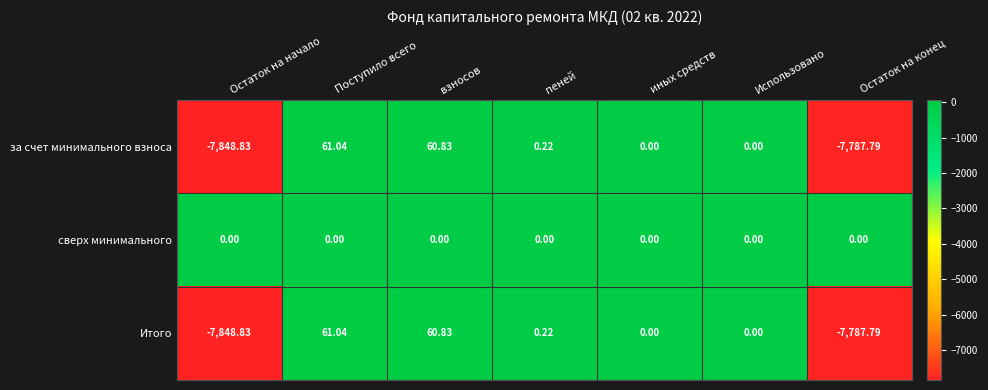

How many data points does each series have?

7